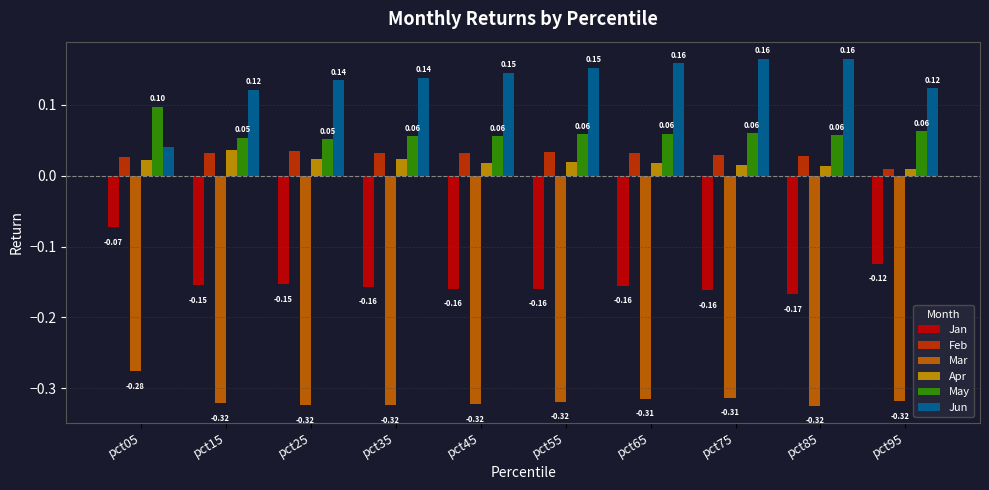

Is it true that Mar equals -0.2 at pct85?

False